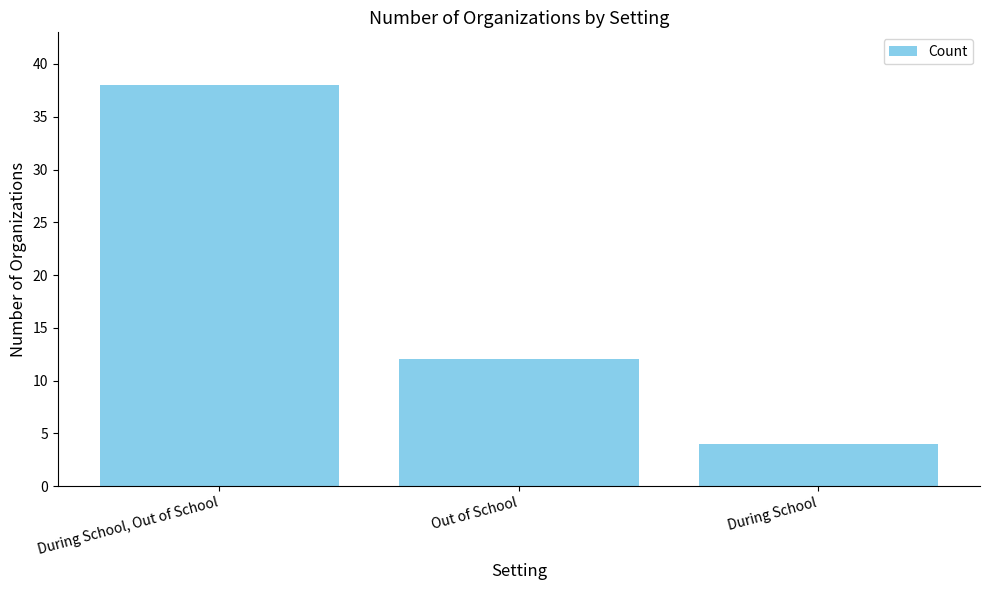

True or false: the data shows 7 at During School.

False